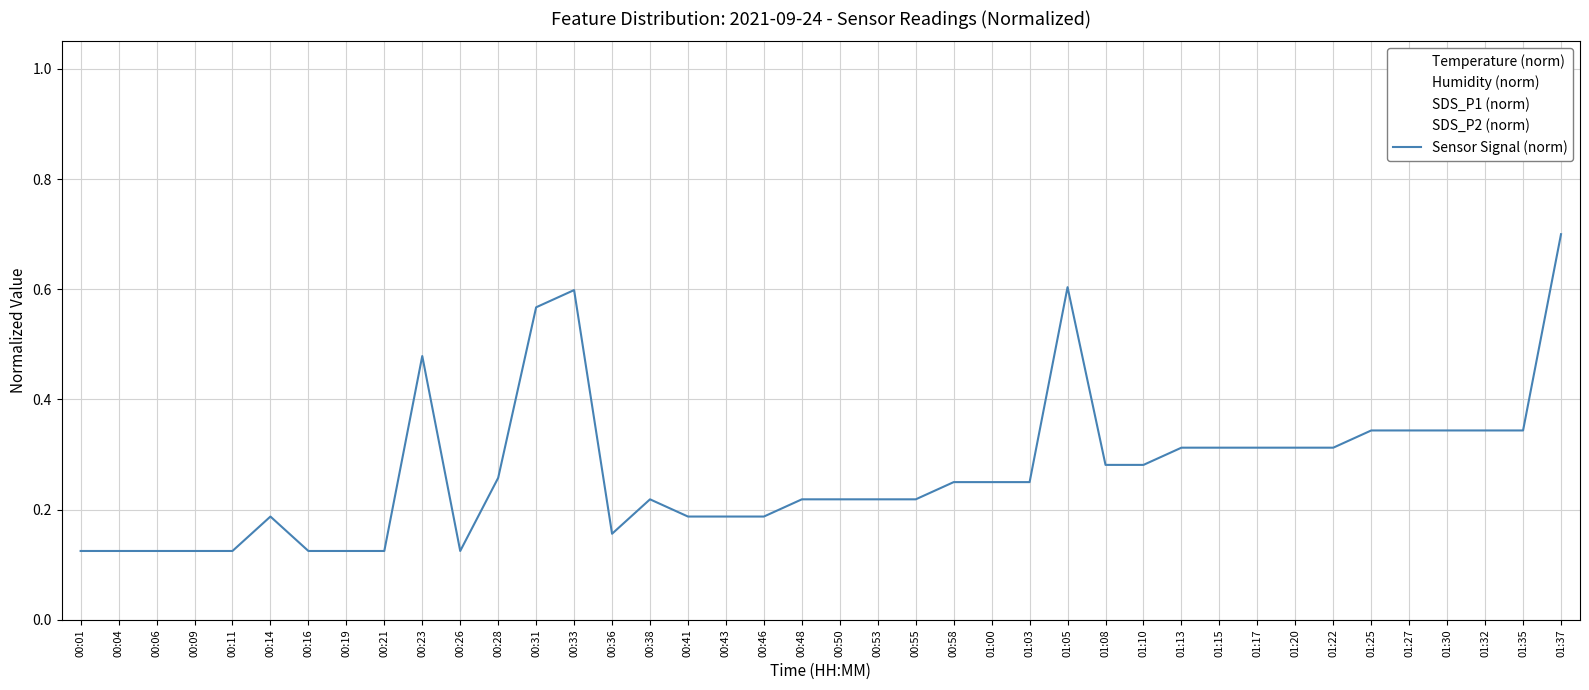

What is the change in value from 00:19 to 00:38?

+0.1